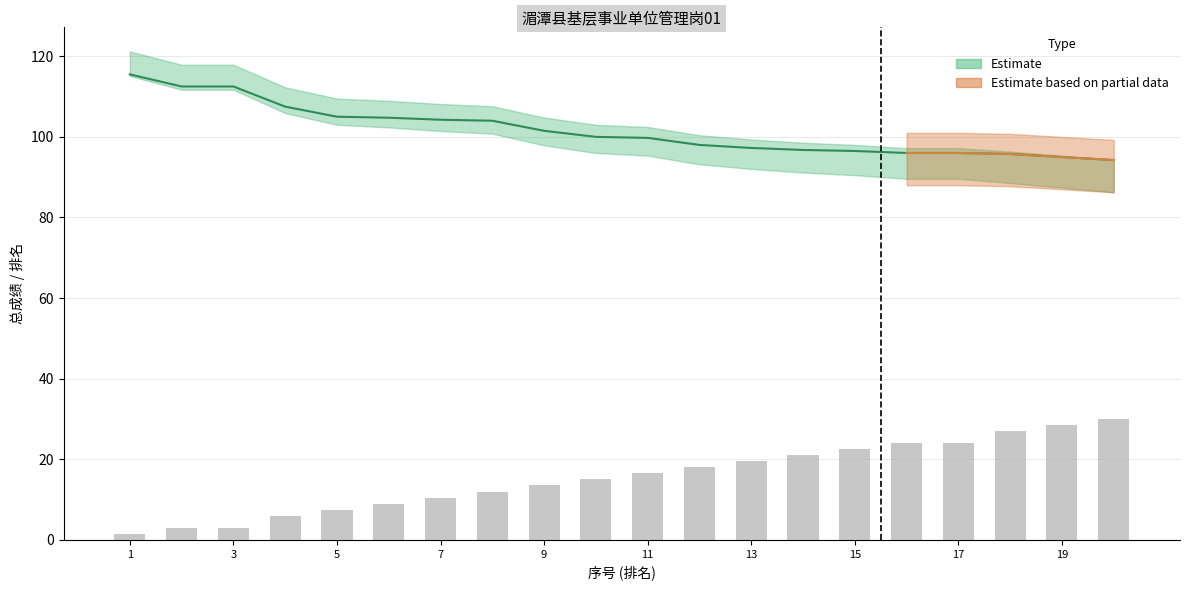

How many categories are shown in the chart?

20